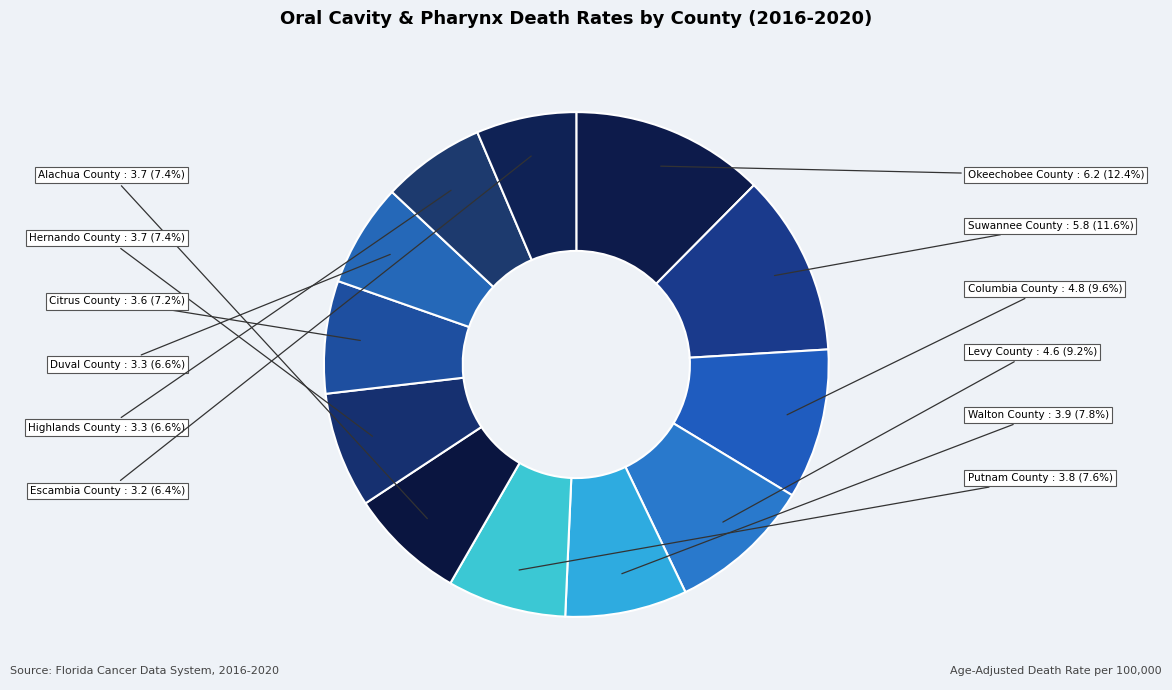

How many segments does this pie chart have?

12